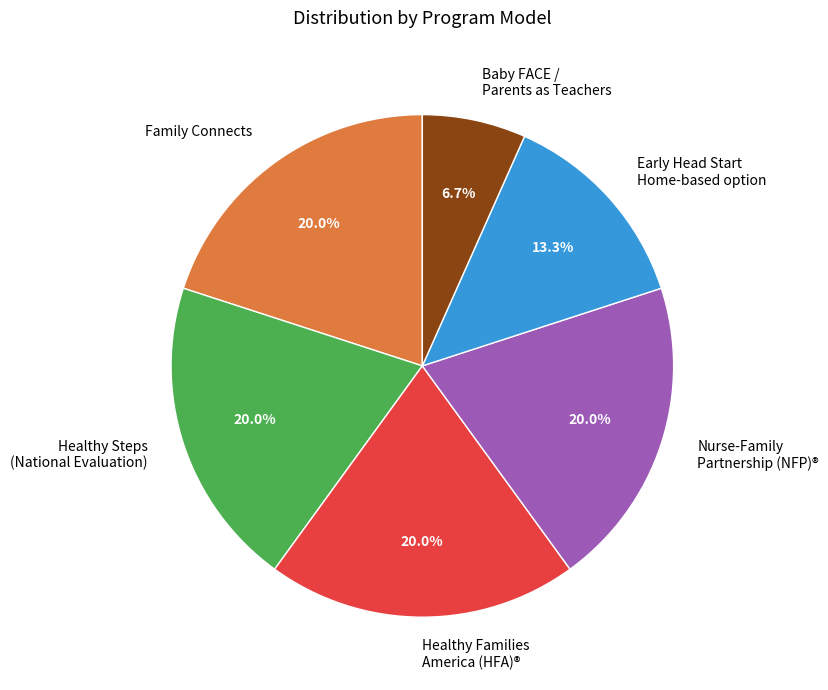

How much of the chart is everything except Nurse-Family Partnership (NFP)®?

80.0%